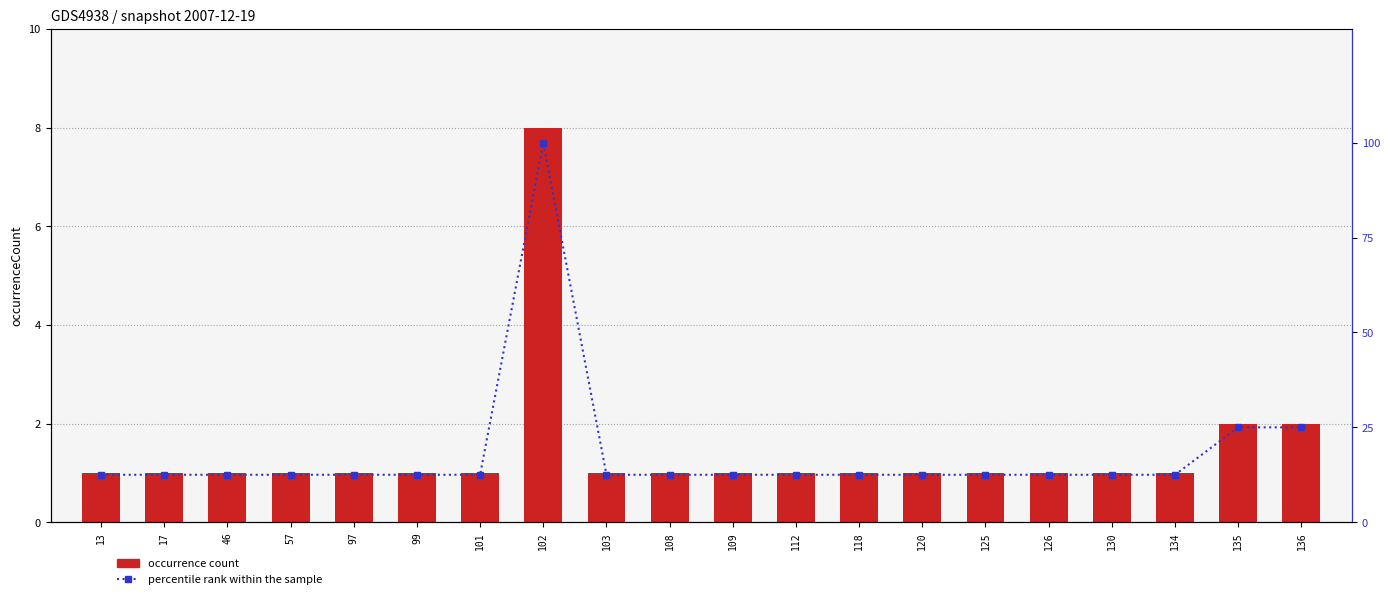

At 118, list the series in order from largest to smallest.

percentile rank within the sample, occurrence count